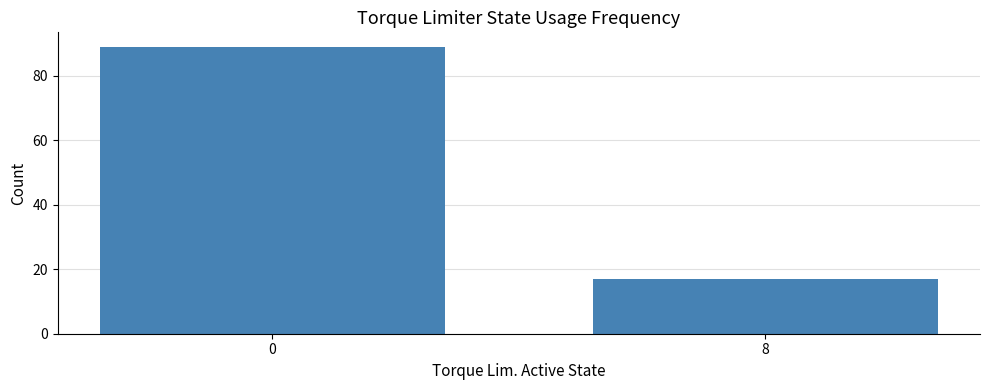

What is the ratio of the value at 0 to the value at 8?

5.2